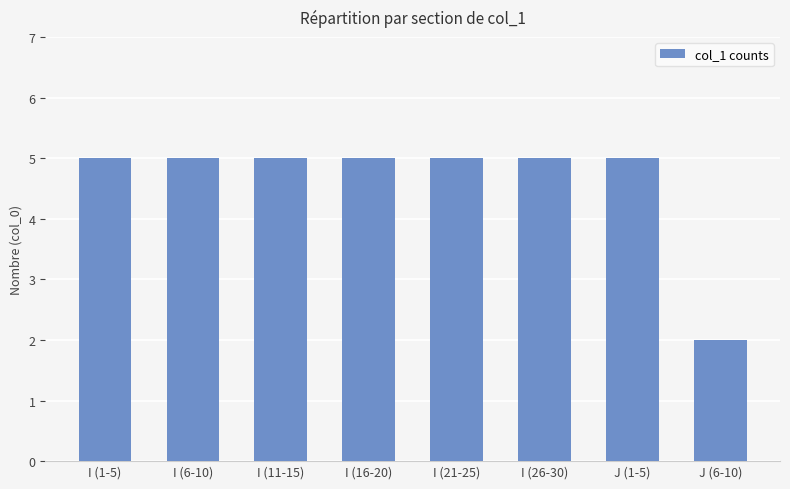

What is the smallest value displayed?

2